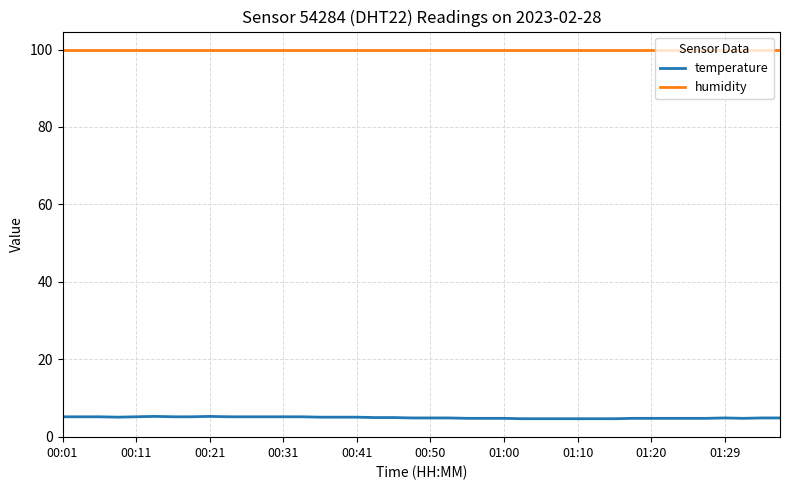

What is the minimum value for temperature?

4.6